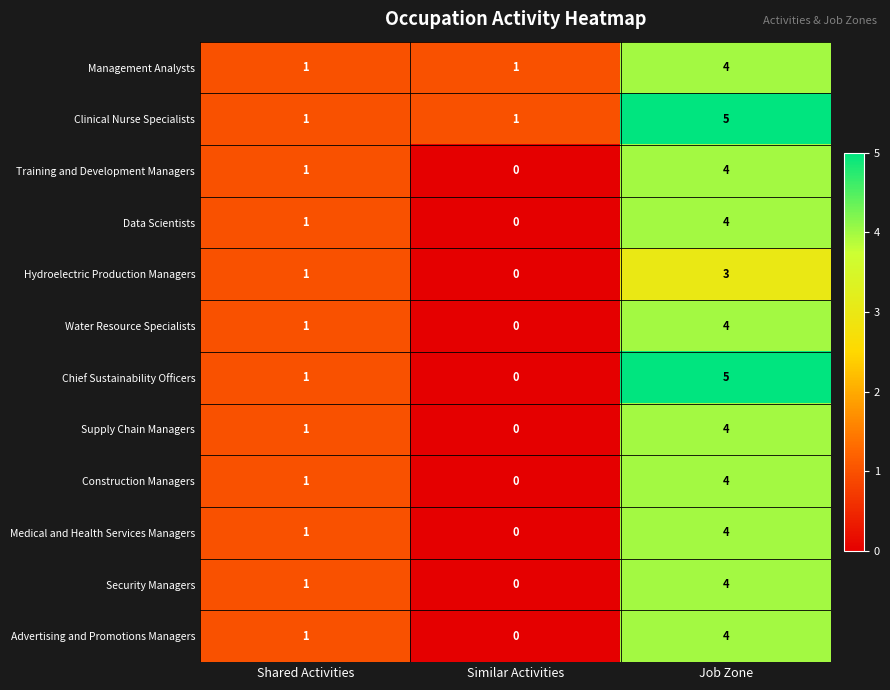

How many distinct data groups are displayed?

12